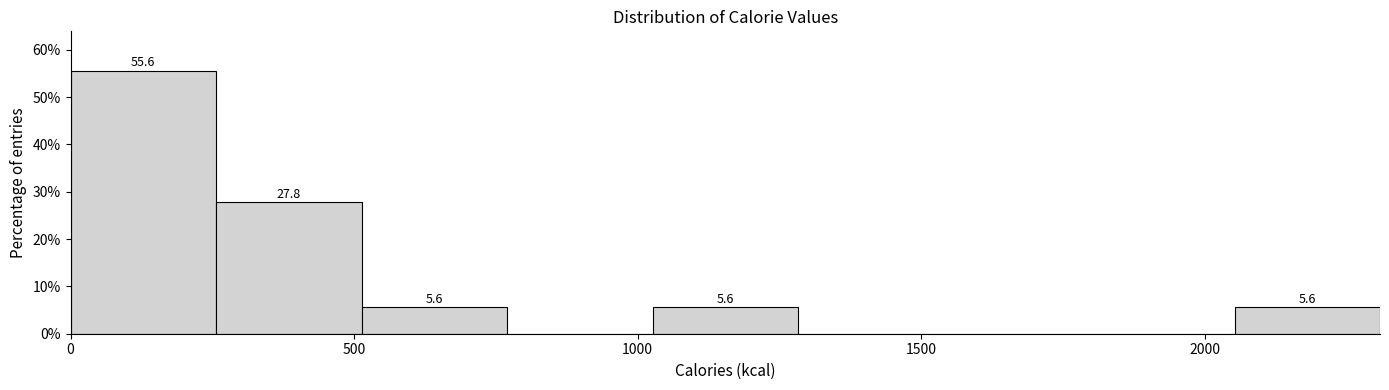

Over which range of the x-axis is the bar tallest?

0 to 250